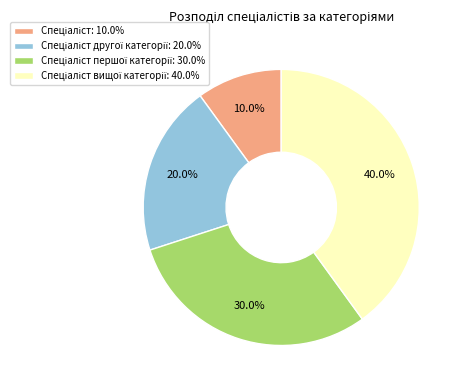

Is there a majority slice in this chart?

No